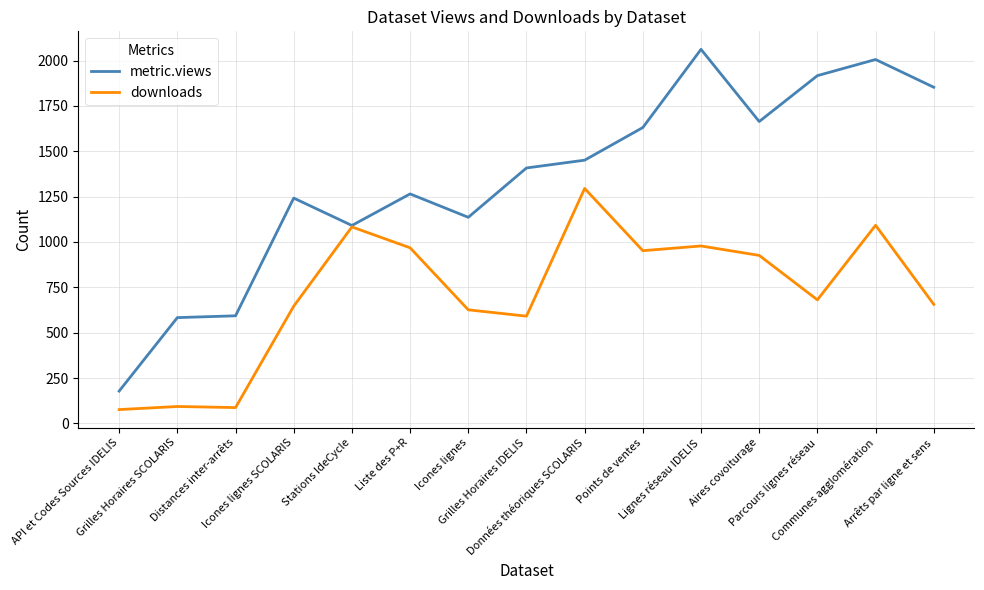

At how many categories does at least one series exceed 658?

12